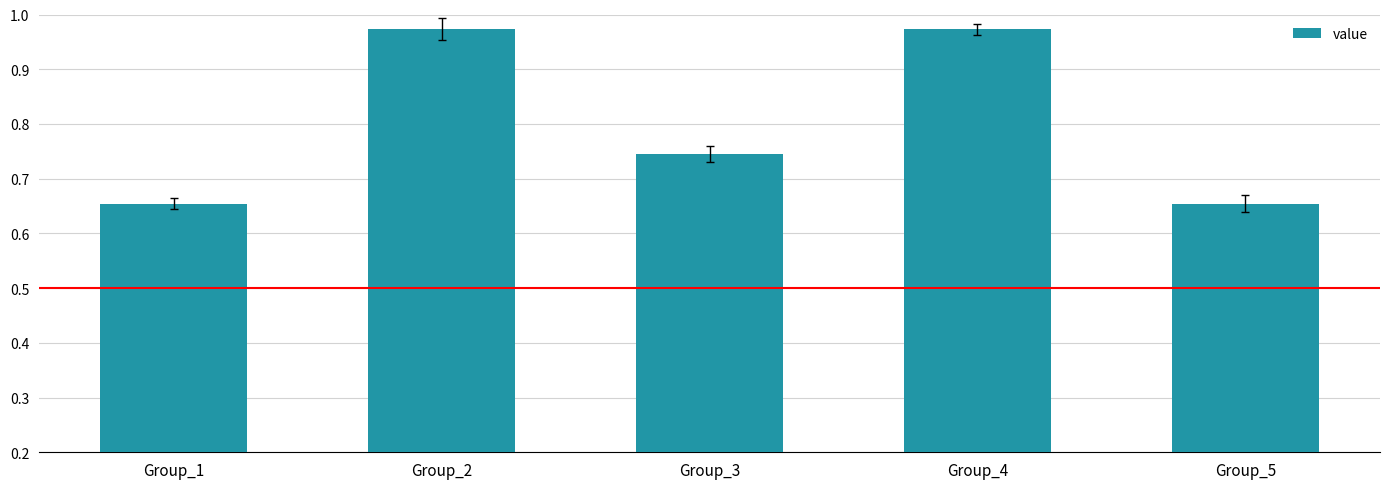

How many bars are there in total?

5